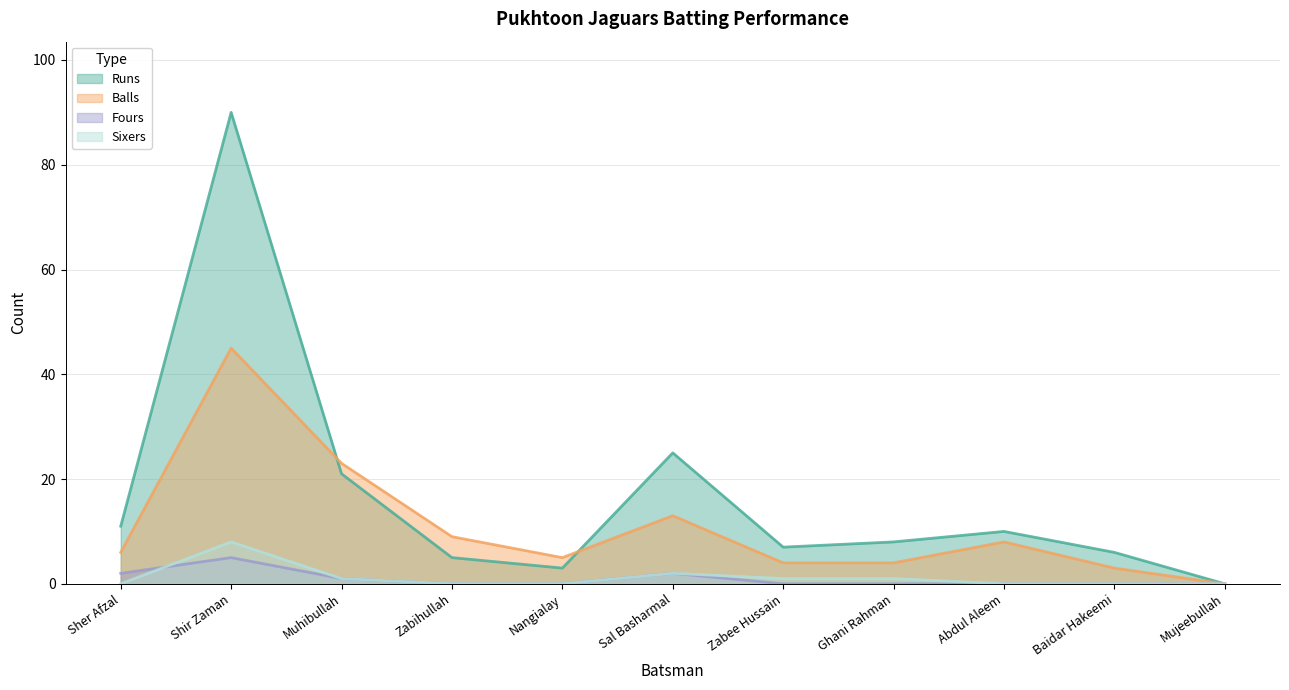

Reading left to right, extract all data points from this chart.

Runs: 11	90	21	5	3	25	7	8	10	6	0
Balls: 6	45	23	9	5	13	4	4	8	3	0
Fours: 2	5	1	0	0	2	0	0	0	0	0
Sixers: 0	8	1	0	0	2	1	1	0	0	0